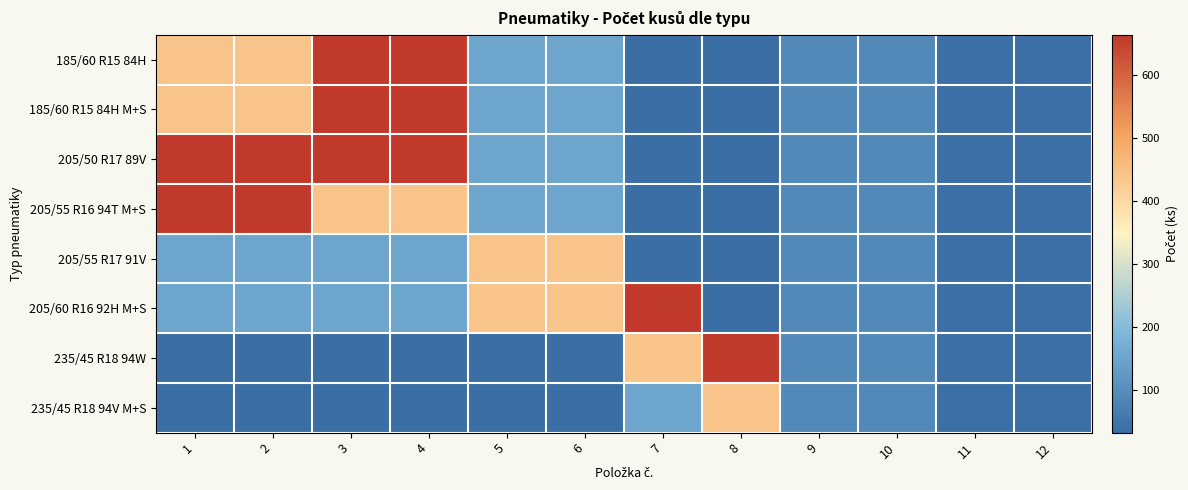

At how many categories does at least one series exceed 223?

8